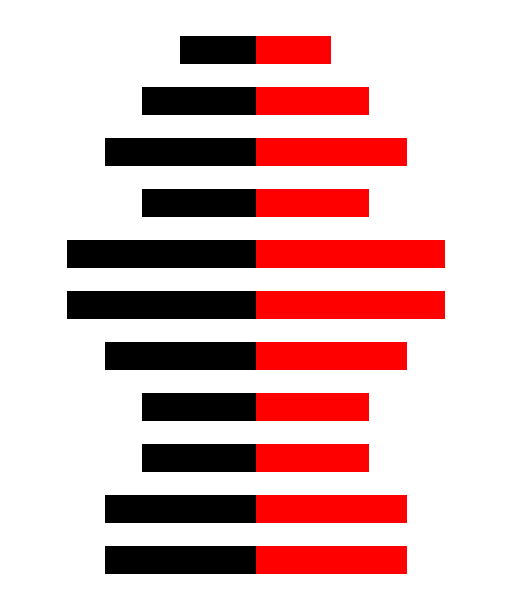

Which series has the largest total across all categories?

Red